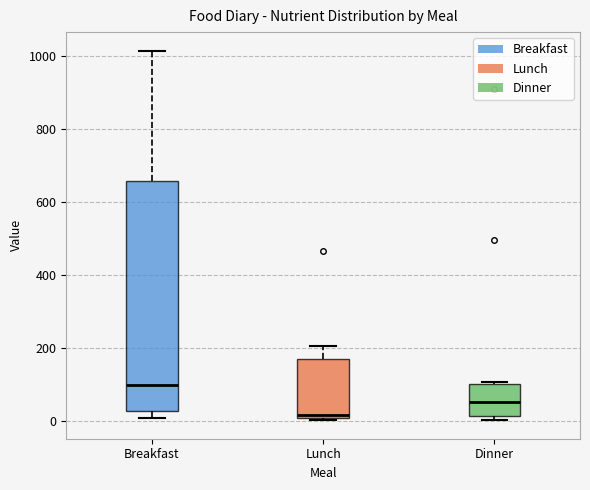

Reading left to right, read every box against the y-axis: the position of its median line, the range the box covers, and the ends of its whiskers. The values are not printed on the chart, so give them approximately, as read against the axis.

Breakfast: median 100, box 20 to 660, whiskers 0 to 1020
Lunch: median 20, box 0 to 180, whiskers 0 (just below the box's lower edge) to 200
Dinner: median 60, box 20 to 100, whiskers 0 to 100